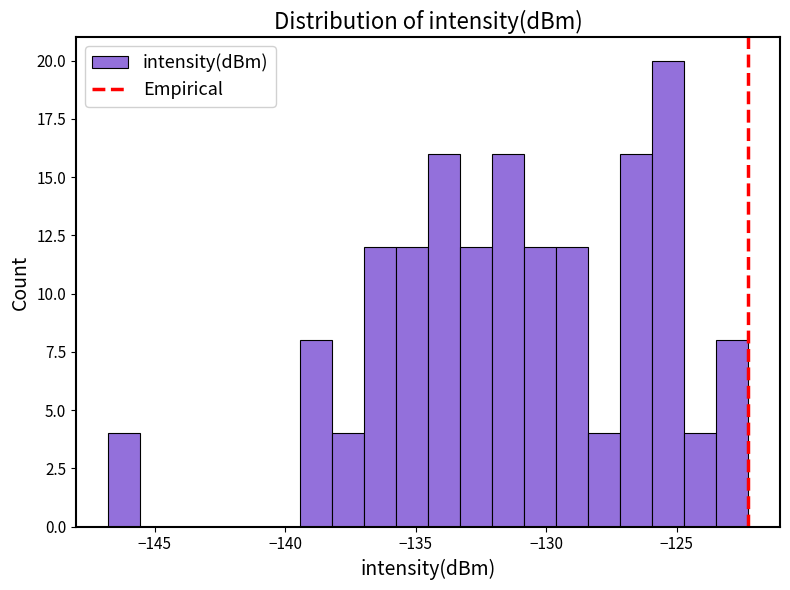

Read against the x-axis, roughly where is the centre of the tallest bar?

-125.5